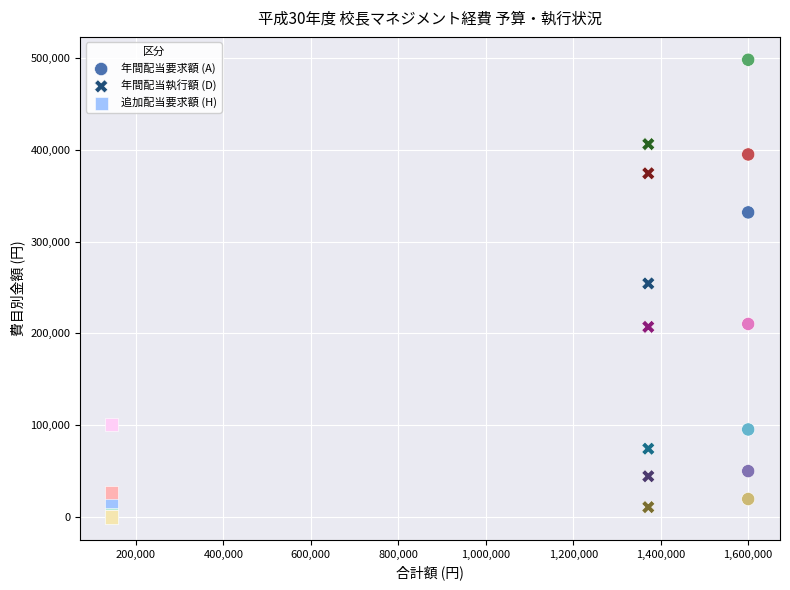

Which series has the widest spread of Y values?

年間配当要求額 (A)